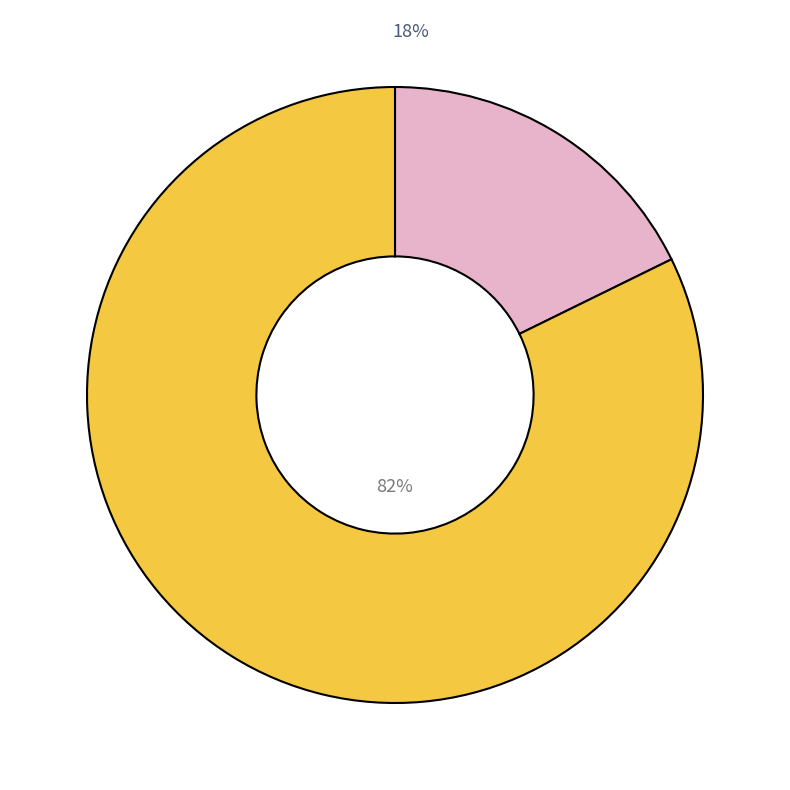

To the nearest percent, what is the average slice percentage?

50%